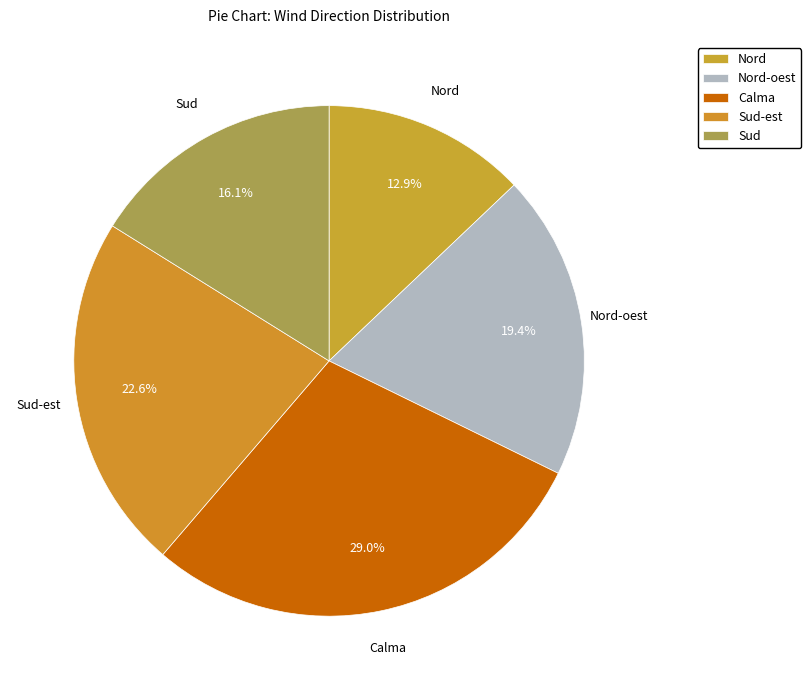

Rank the categories by value from lowest to highest.

Nord, Sud, Nord-oest, Sud-est, Calma